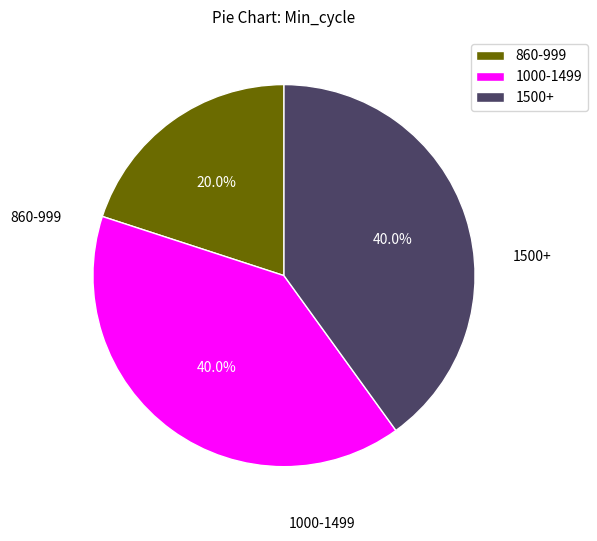

What is the smallest slice in the pie chart?

860-999